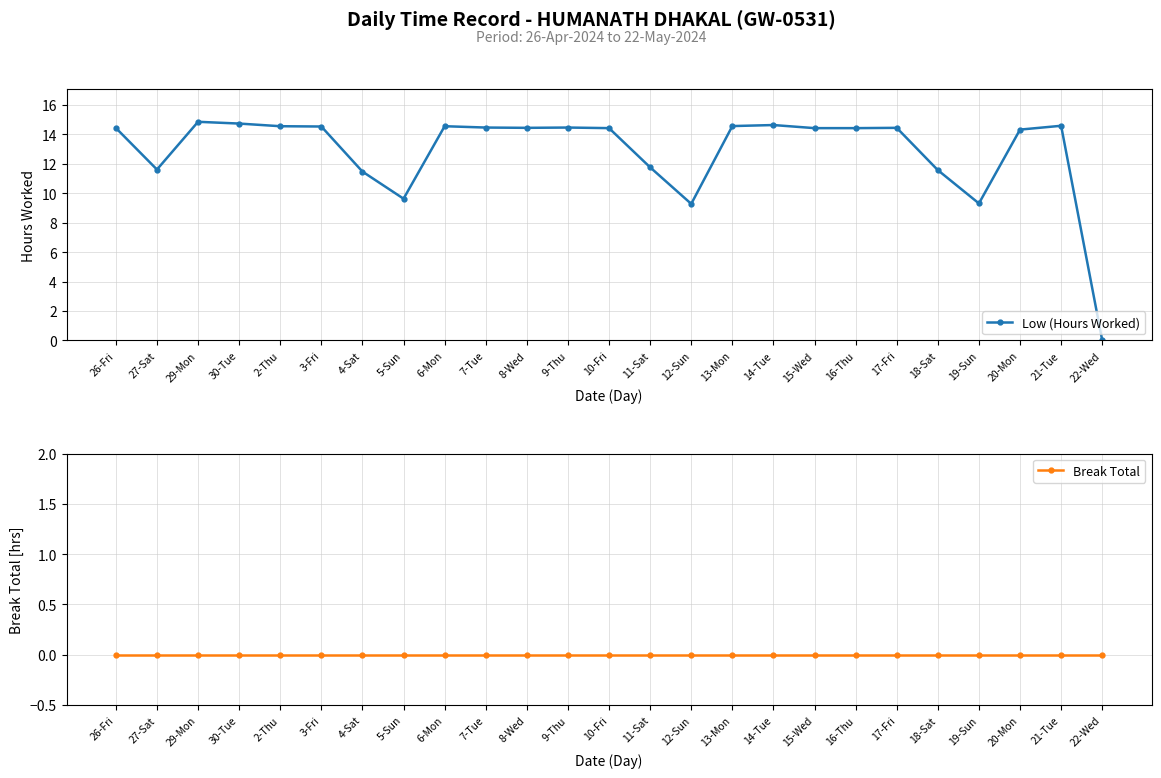

The Low (Hours Worked) series shows 9.3 at 19-Sun. True or false?

True